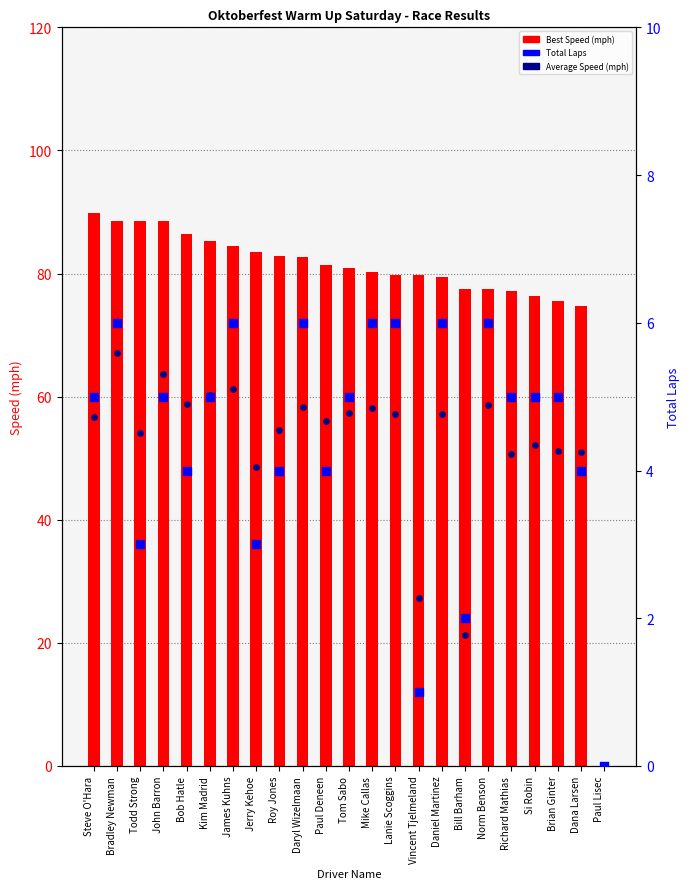

At how many categories does at least one series exceed 84?

7